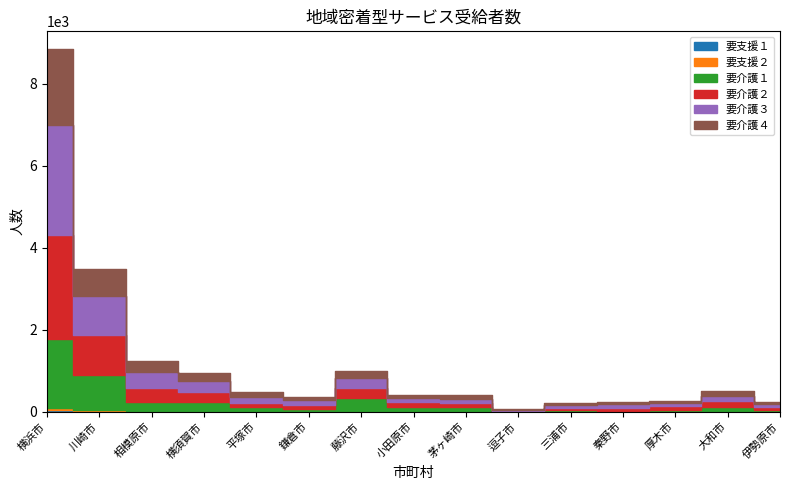

What position from the right is 大和市?

2